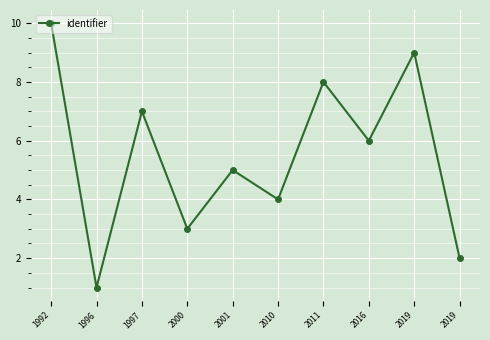

What is the approximate value at 2001?

5